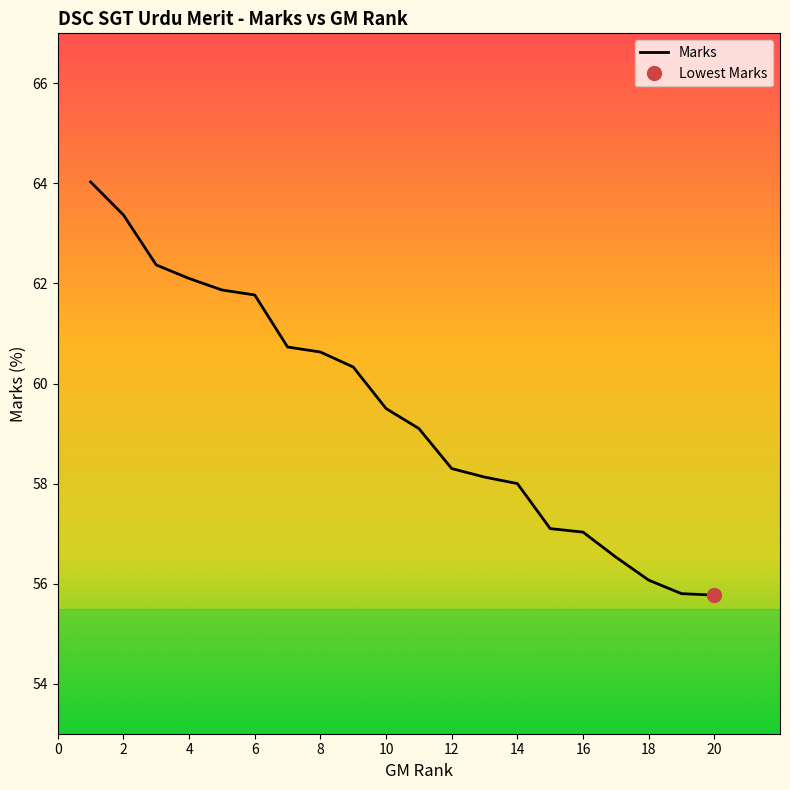

What is the difference between the second highest and minimum values?

7.6